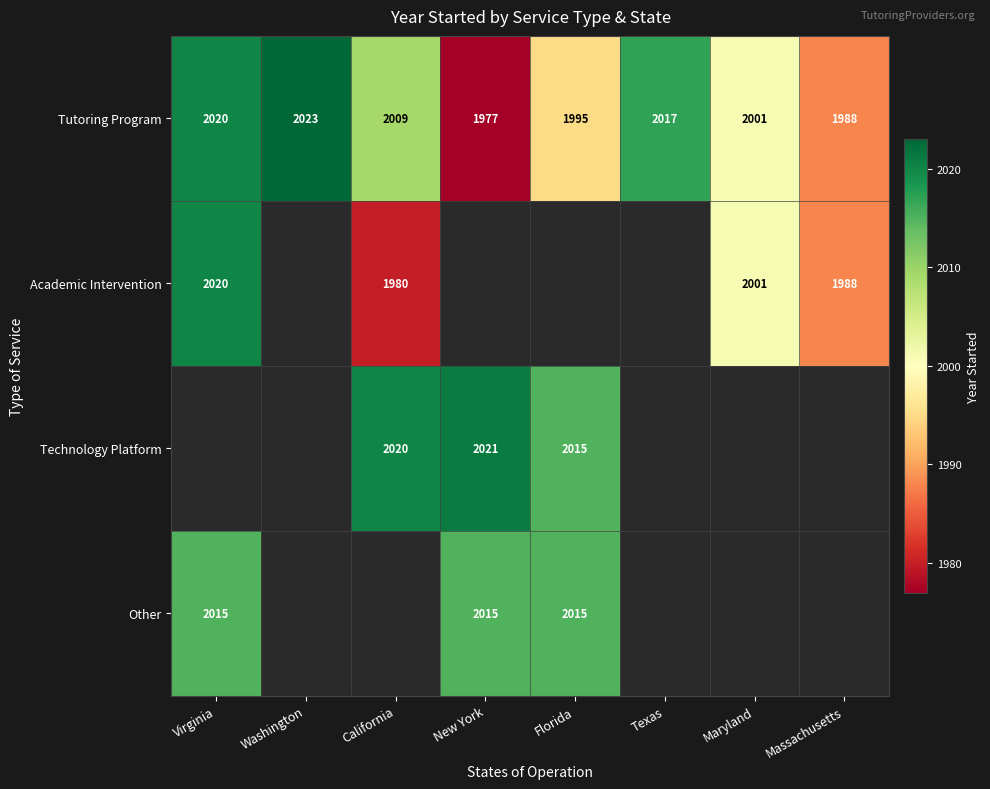

What is the difference between the second highest and minimum values in the Tutoring Program series?

43